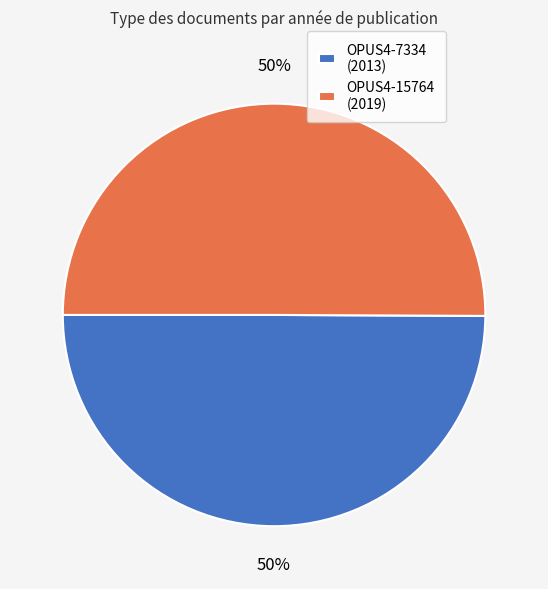

Combined, do OPUS4-7334 (2013) and OPUS4-15764 (2019) account for over 50%?

Yes